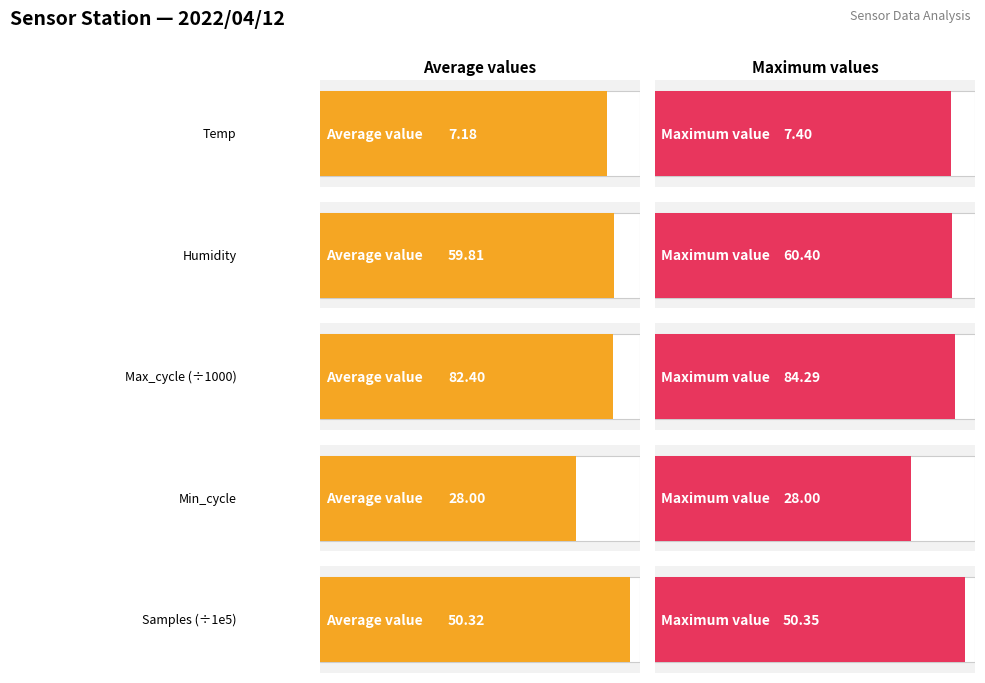

What position from the right is Humidity (avg)?

1